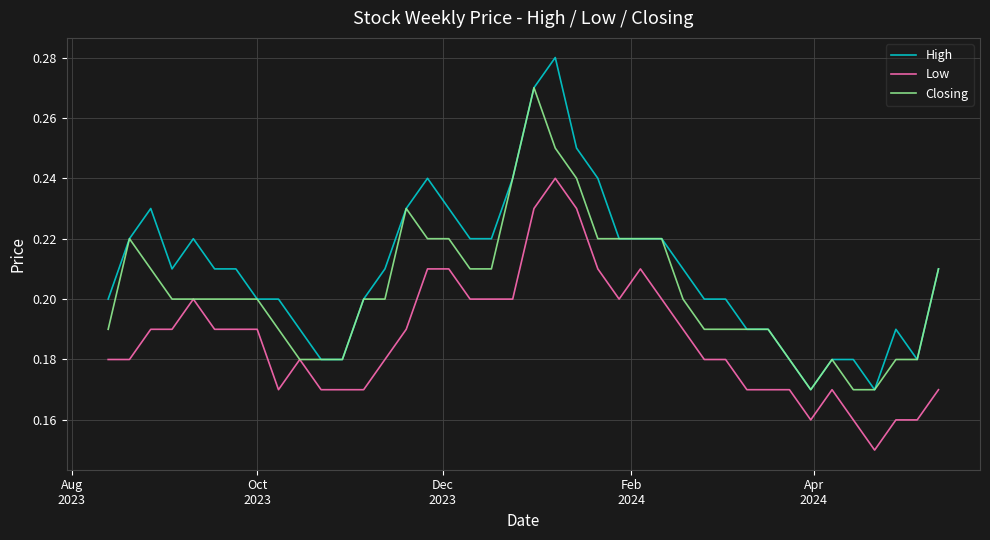

True or false: High and Low cross at least once.

False